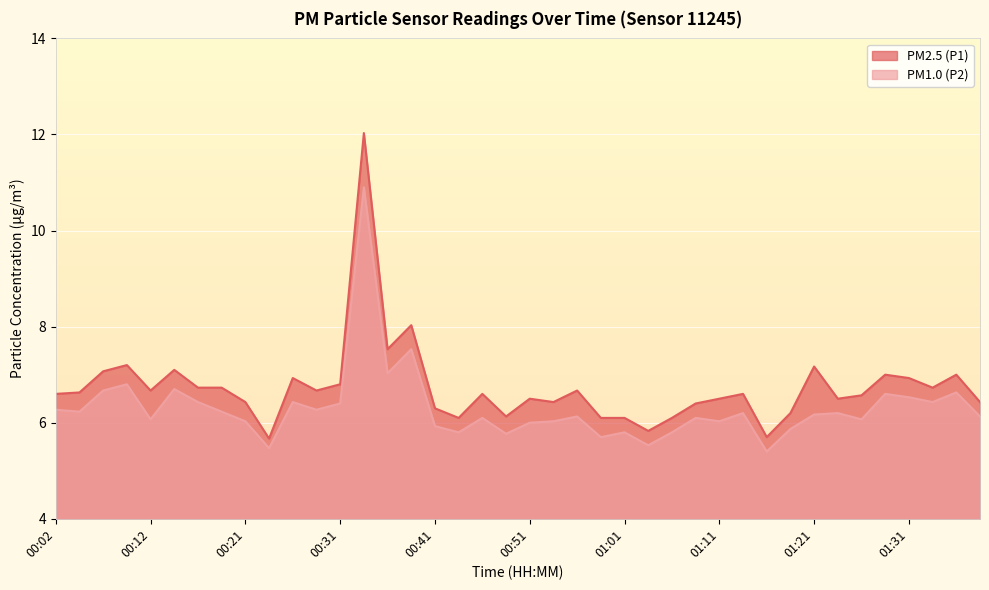

Is the value of PM2.5 (P1) at 00:09 greater than the value of PM1.0 (P2) at 01:18?

Yes